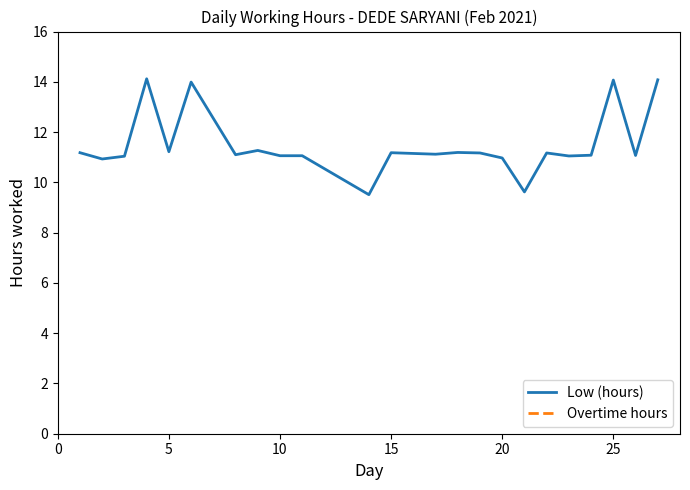

What is the highest value of the Low (hours) series?

14.1